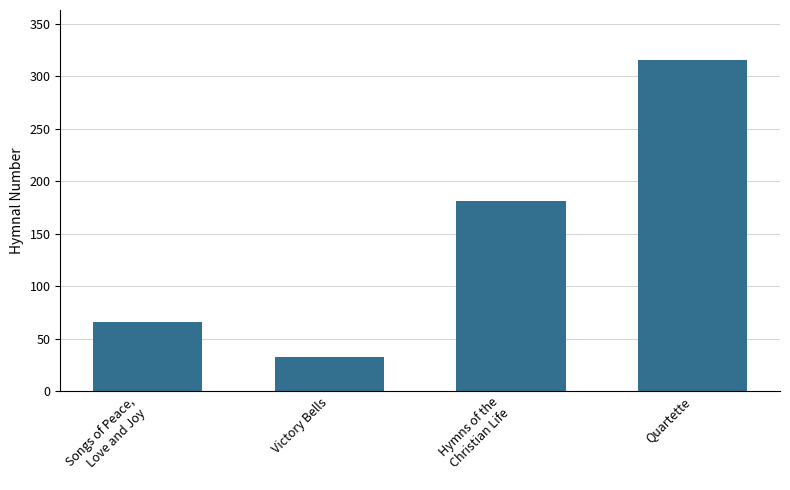

What is the sum of all values?

595